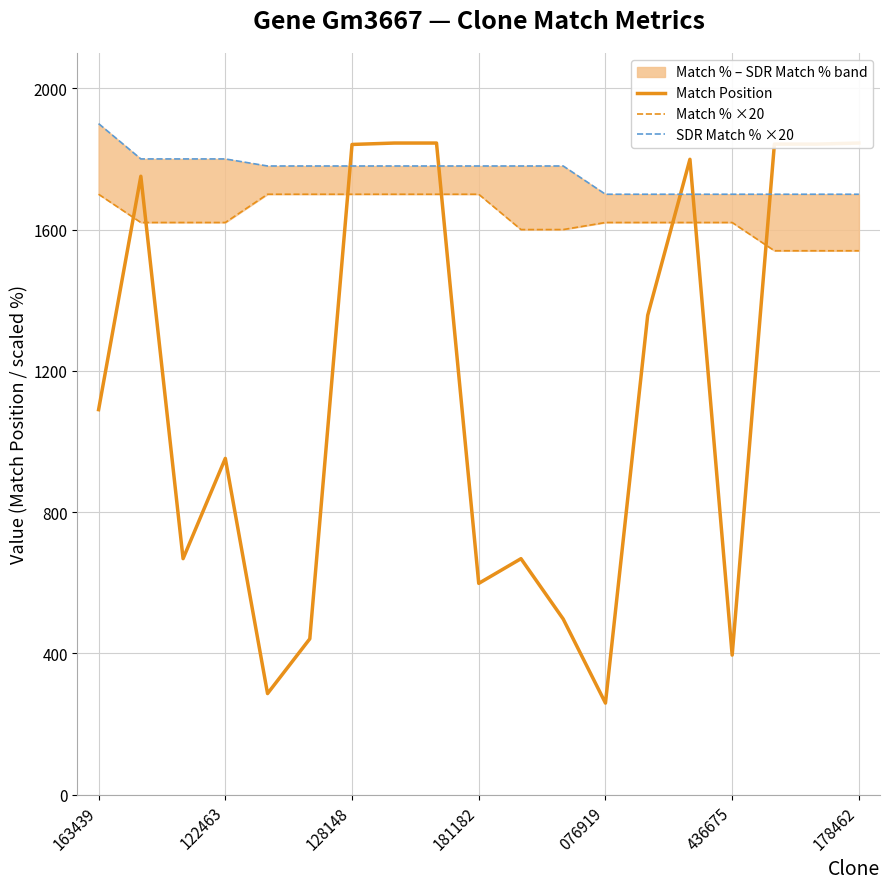

What is the difference between the maximum and second lowest values in the Match % ×20 series?

160